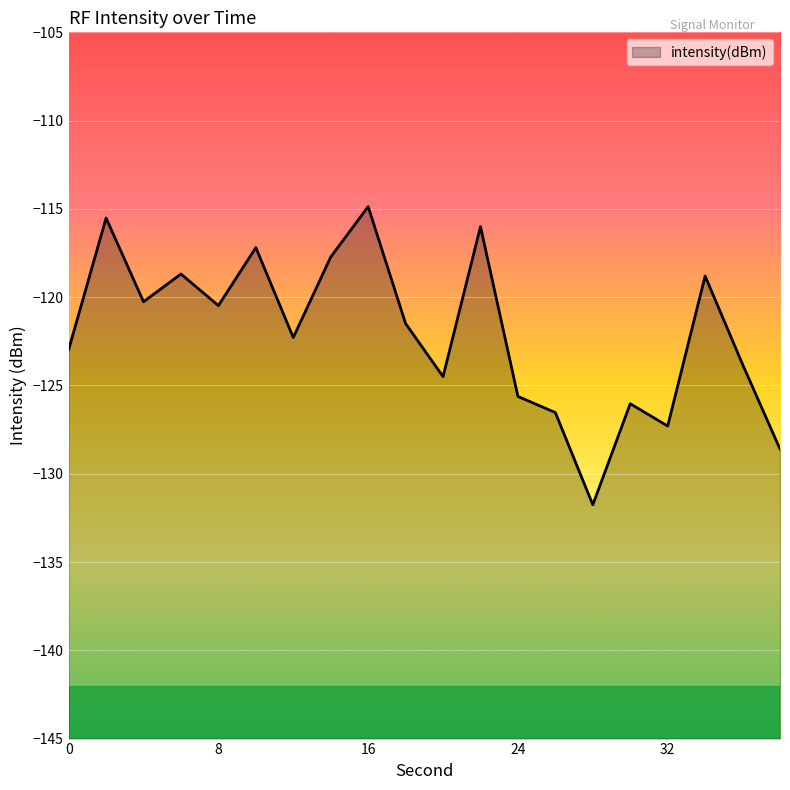

What is the sum of the values at 2 and 22?

-231.5